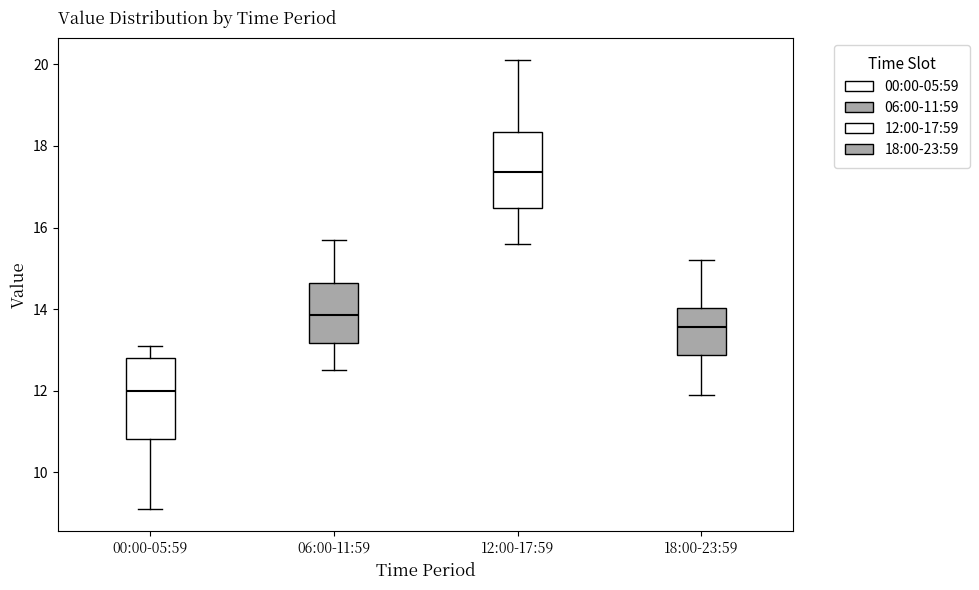

Where does the upper whisker of the box for 12:00-17:59 end on the y-axis? The values are not printed on the chart, so give them approximately, as read against the axis.

20.2